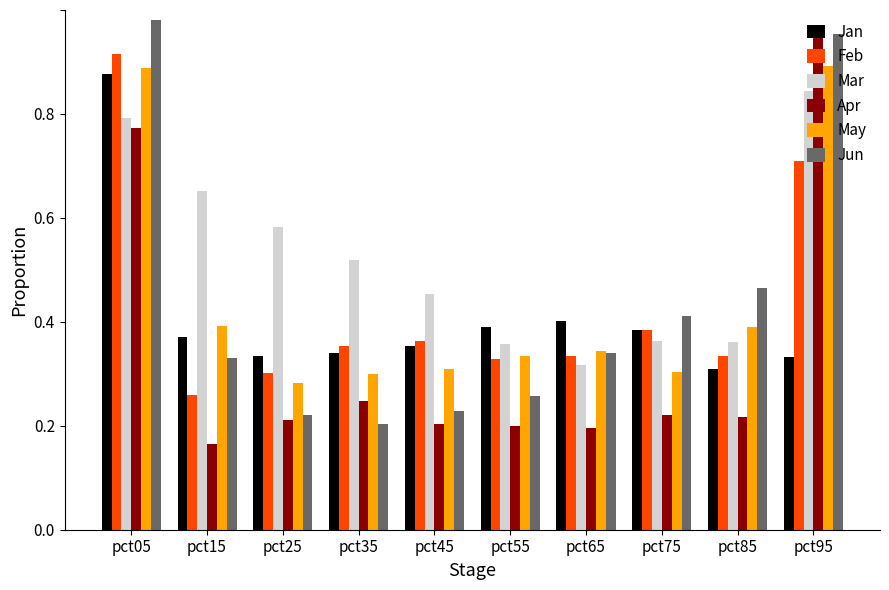

Which series has the largest total across all categories?

Mar